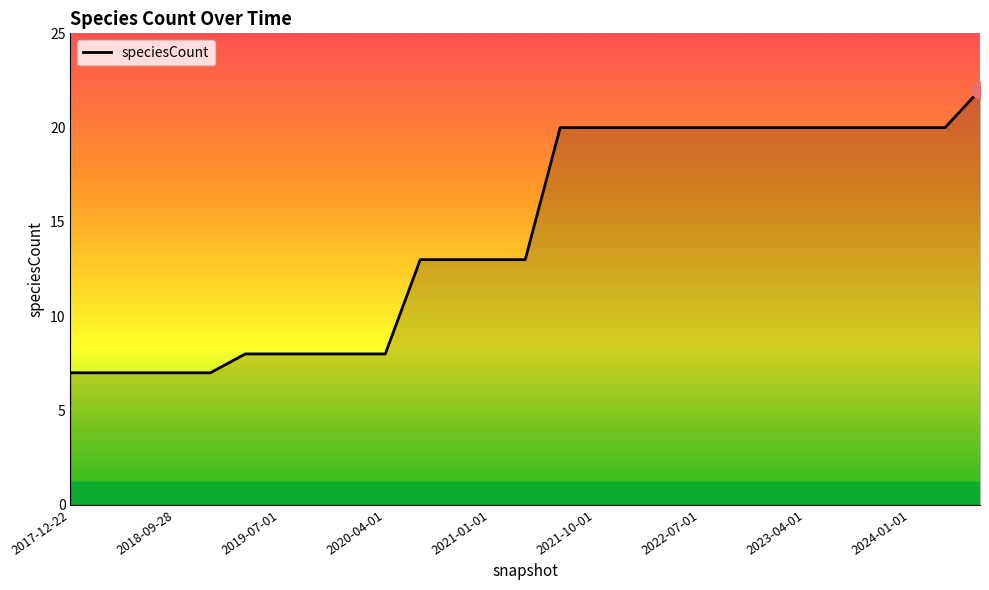

What is the minimum value shown in the chart?

7